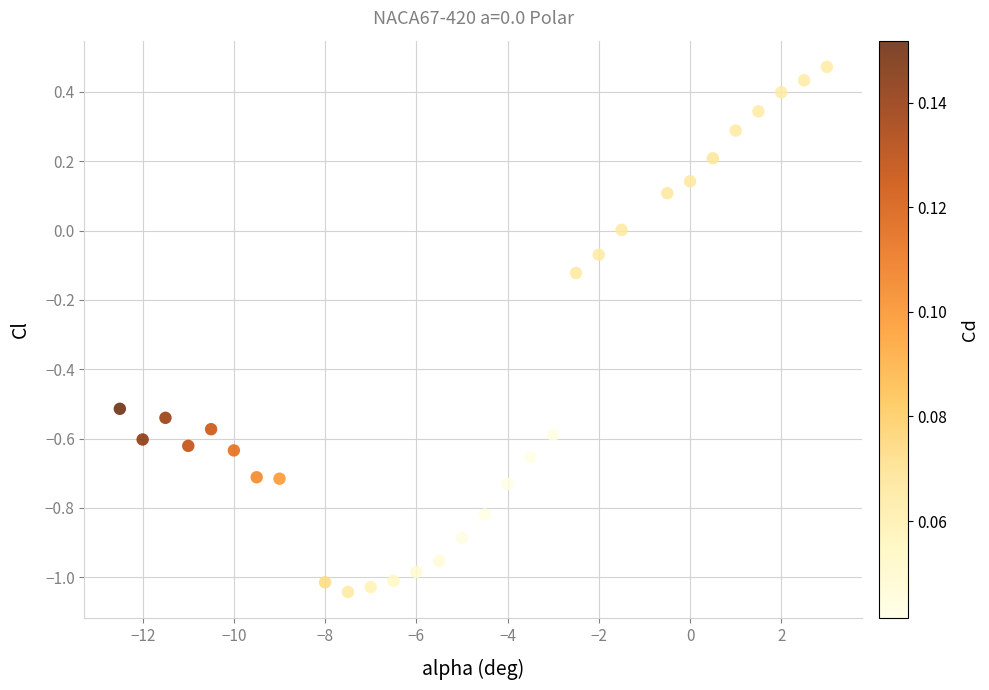

What is the range of X values (max minus min)?

15.5